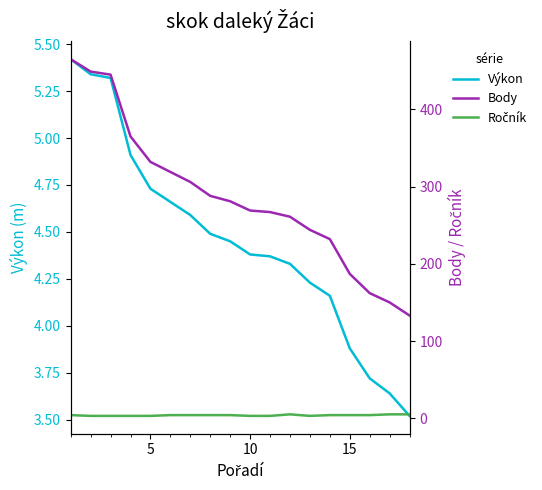

What is the lowest value of the Body series?

133